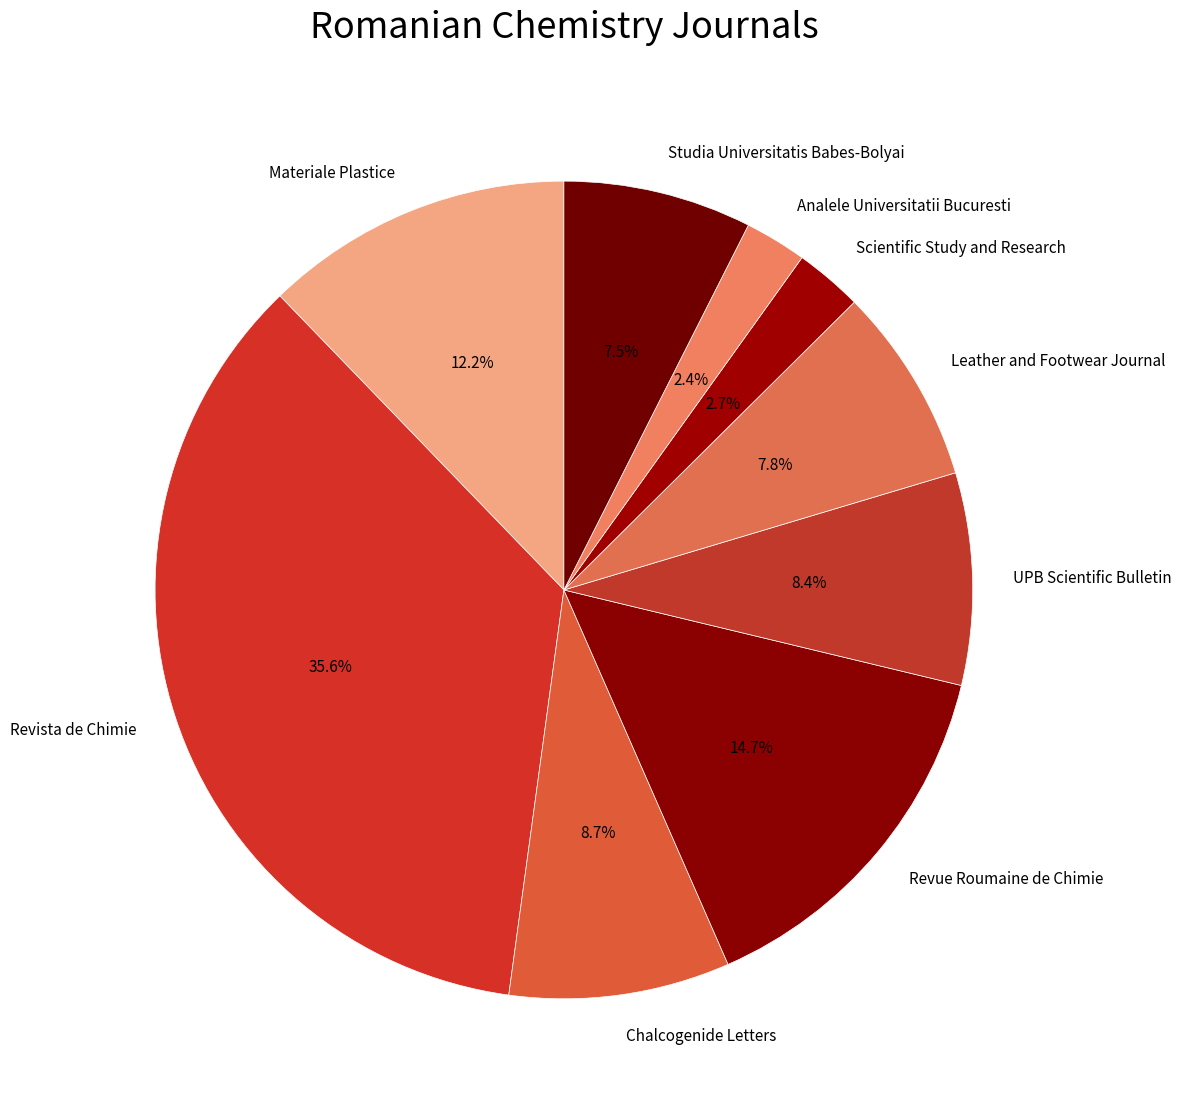

Is the sum of Studia Universitatis Babes-Bolyai and Scientific Study and Research greater than half?

No